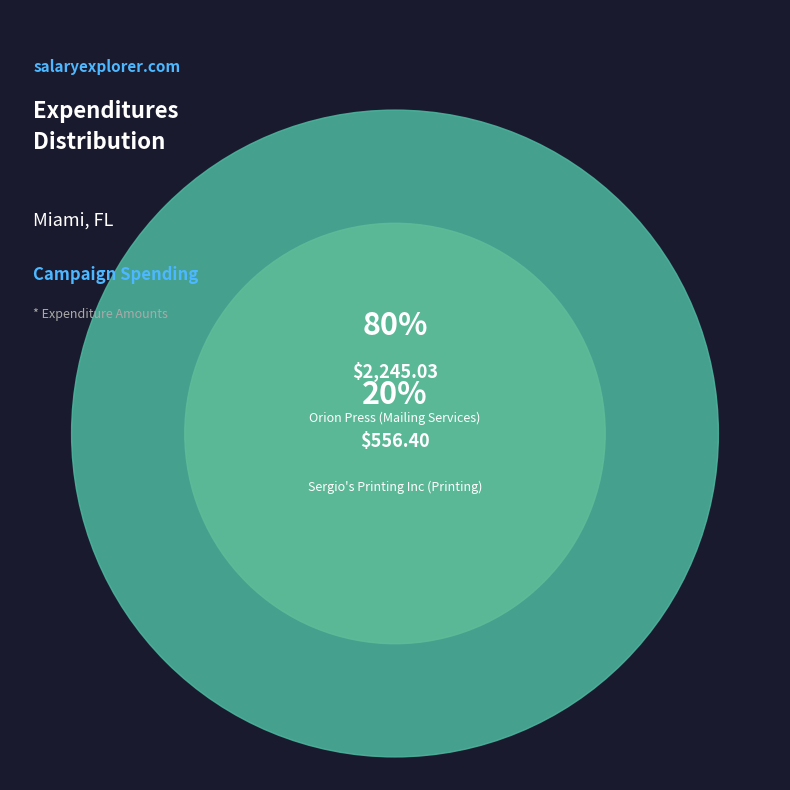

Count the number of slices in the pie.

2